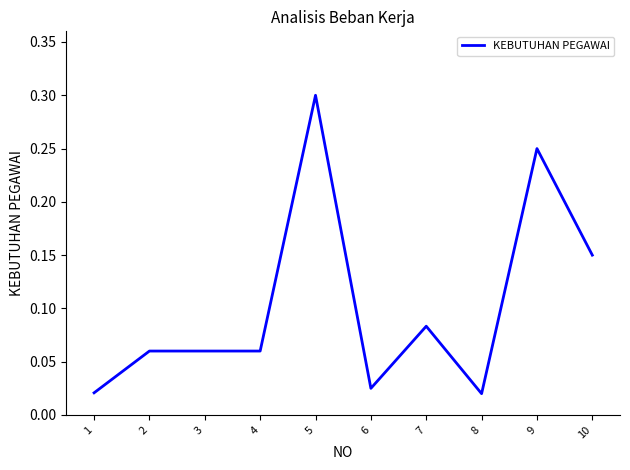

The chart shows a value of 0.0 at 2. True or false?

False